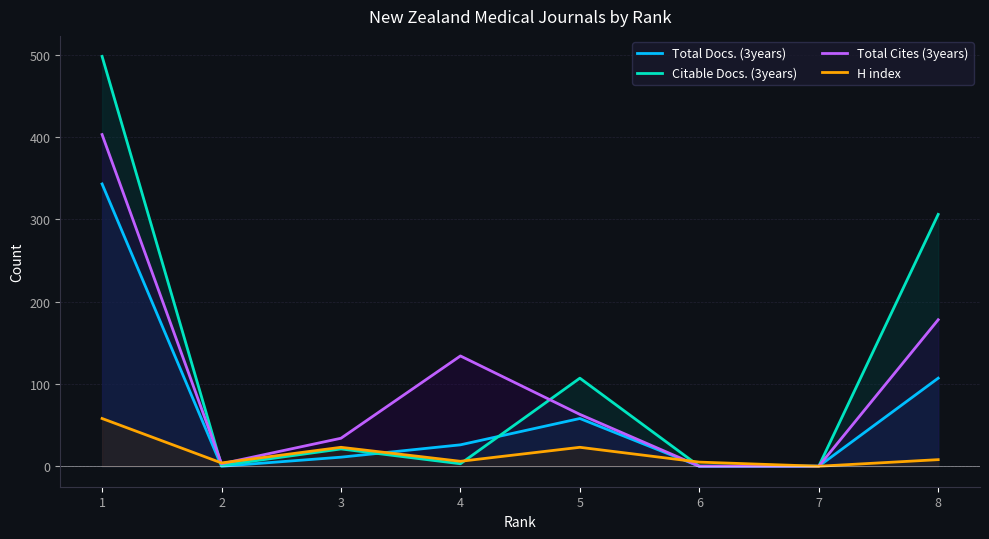

Rank the series at 5 from highest to lowest value.

Citable Docs. (3years), Total Cites (3years), Total Docs. (3years), H index